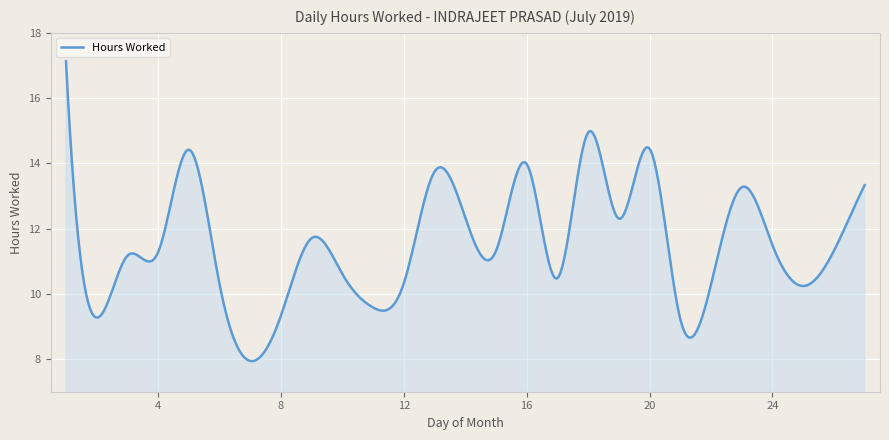

What is the smallest value displayed?

7.9